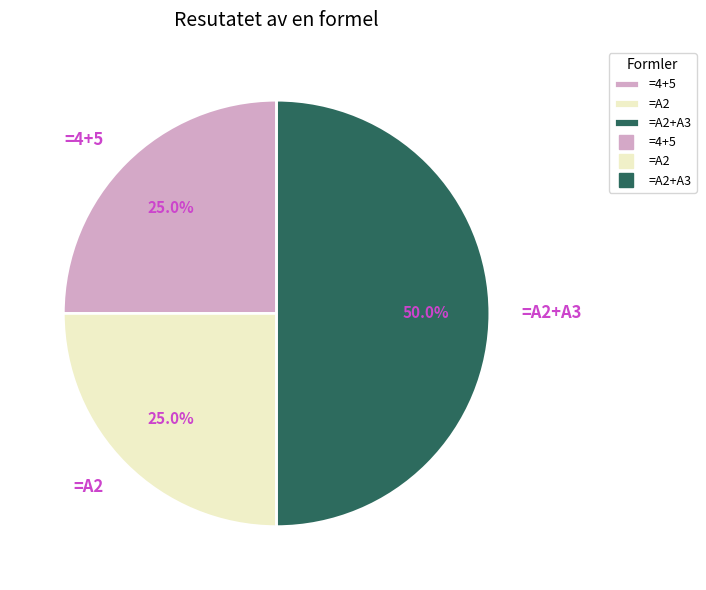

To the nearest percent, what is the combined percentage of =A2 and =4+5?

50%